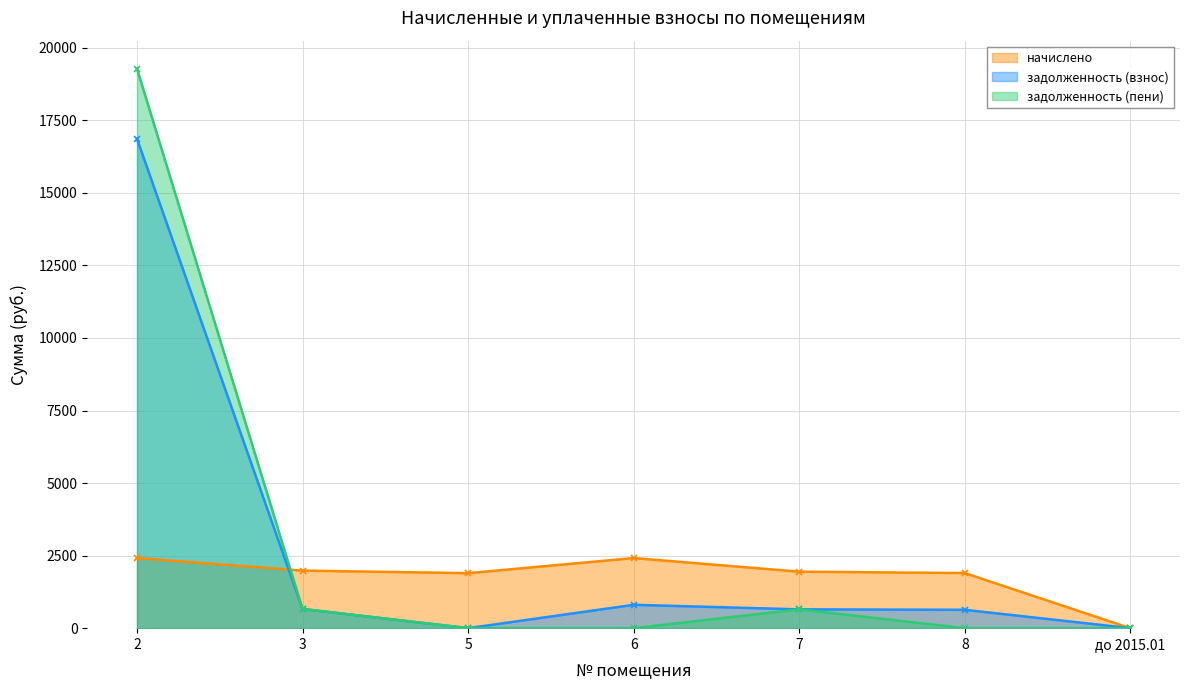

True or false: задолженность (взнос) has more than 2 interior local peaks.

False